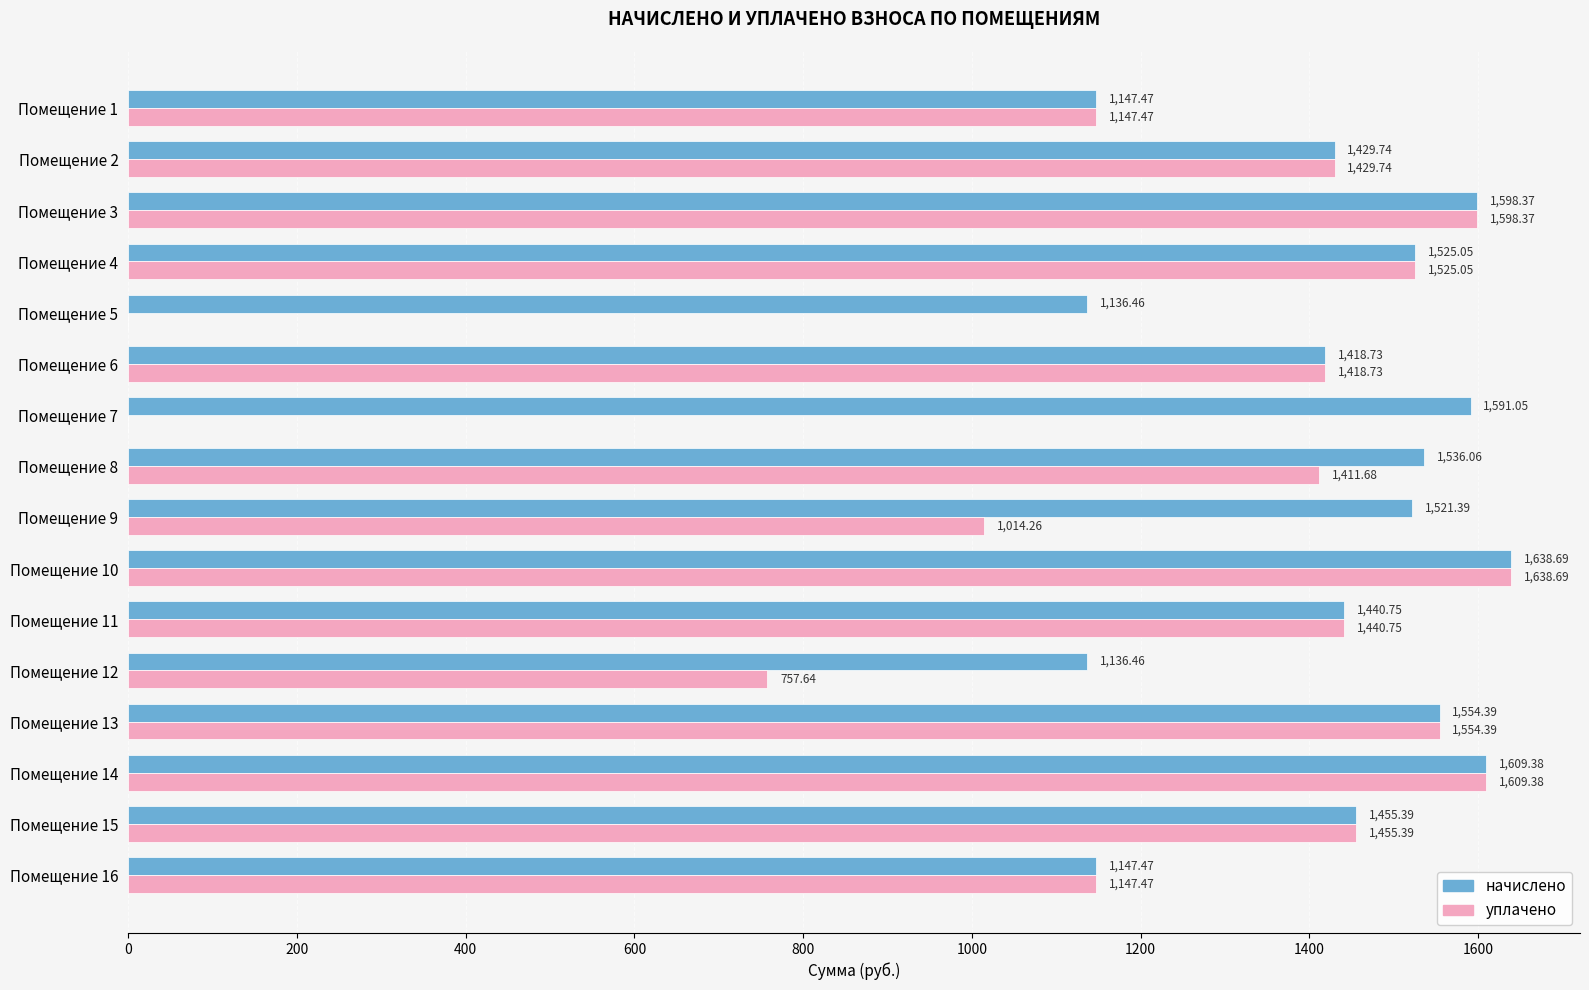

At which category does the chart reach its peak across all series?

Помещение 10